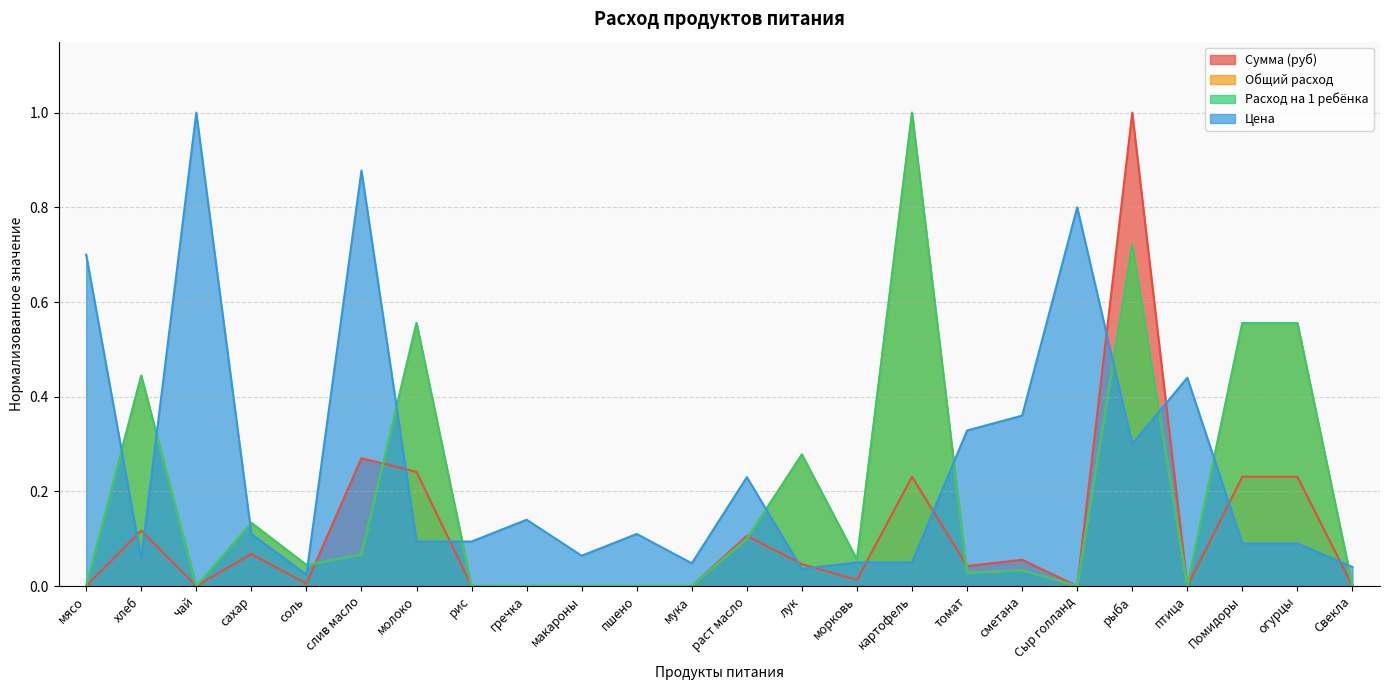

True or false: Сумма (руб) and Расход на 1 ребёнка intersect in this chart.

True